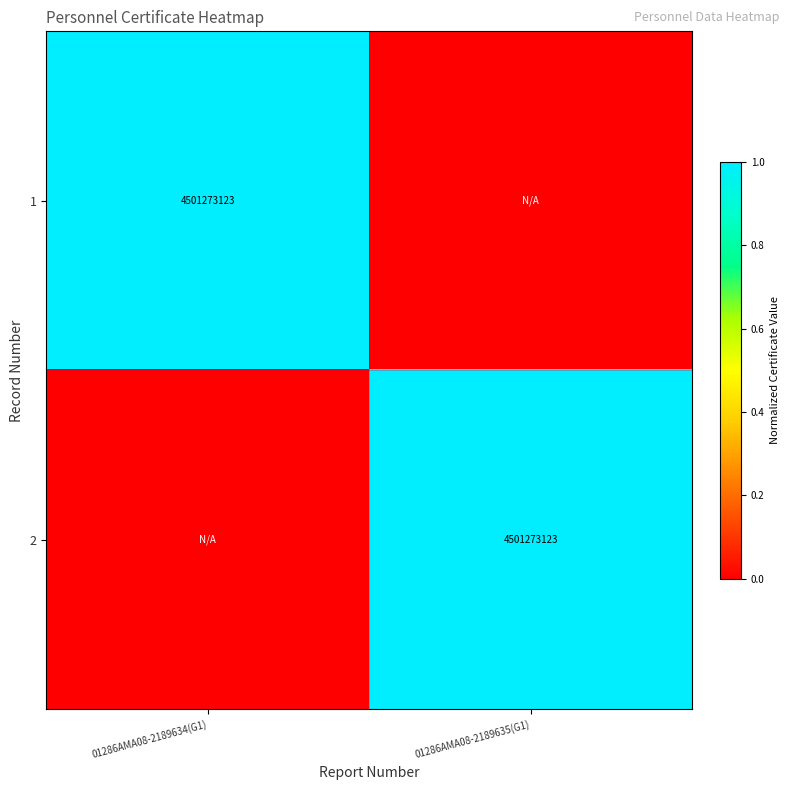

Is it true that 1 equals 2151065482 at 01286AMA08-2189634(G1)?

False